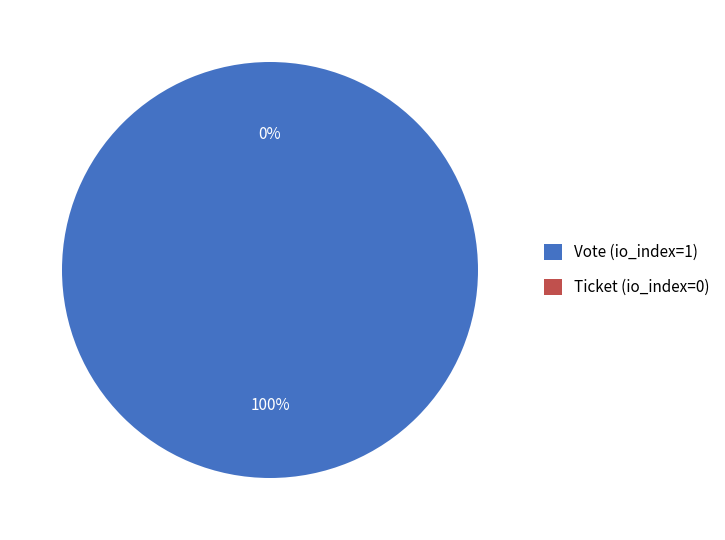

To the nearest percent, what is the average slice percentage?

50%